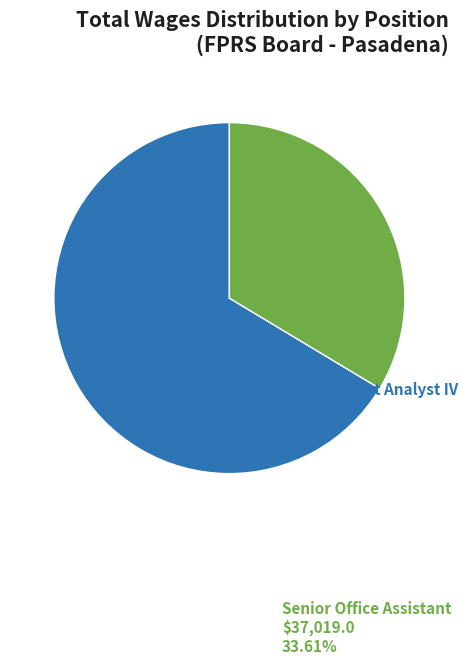

How many segments does this pie chart have?

2